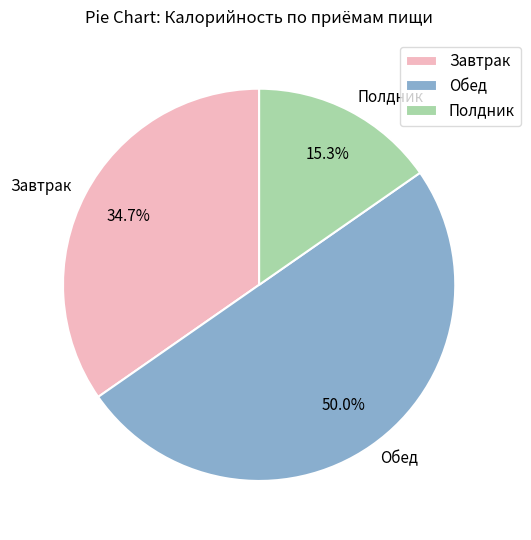

To the nearest percent, what percentage of the pie is Завтрак?

35%